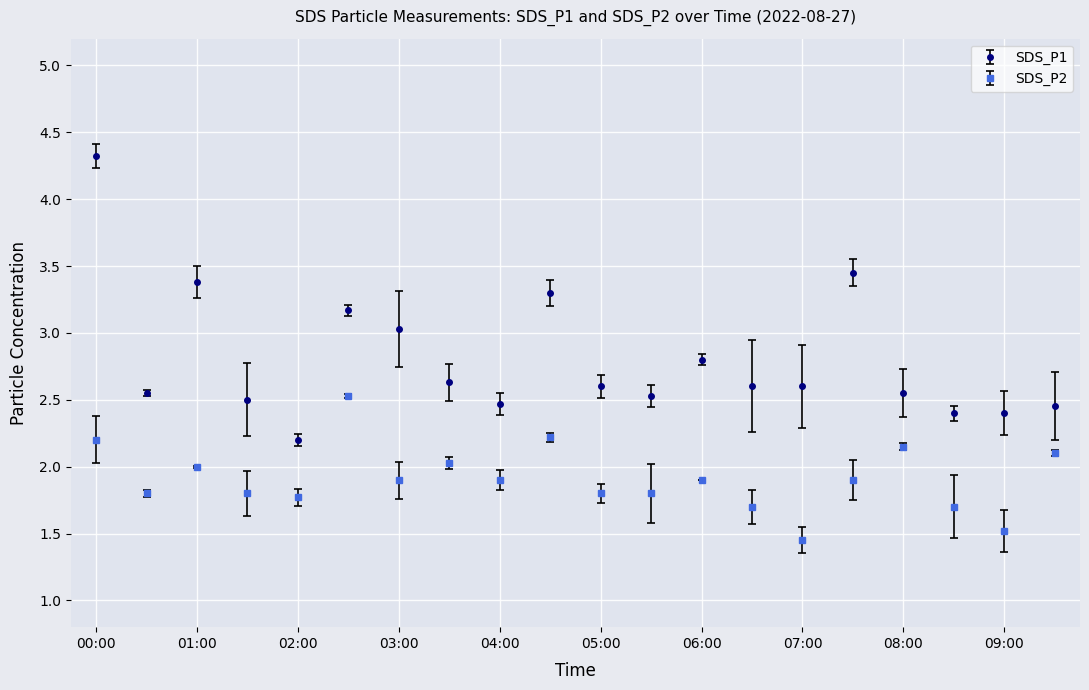

Does the chart display data point markers on the line(s)?

Yes